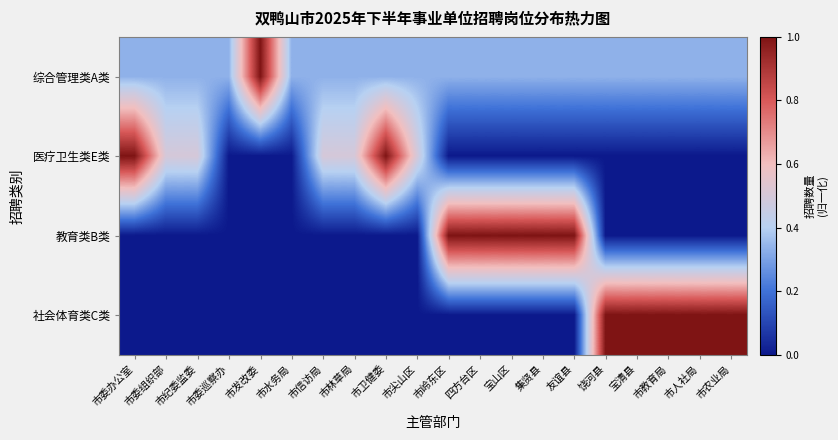

Between 市发改委 and 市卫健委, which is larger?

市发改委